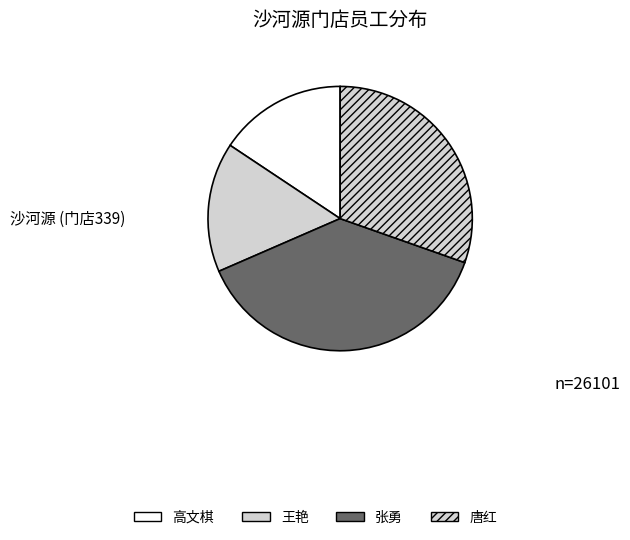

True or false: 高文棋 accounts for 16% of the total.

True